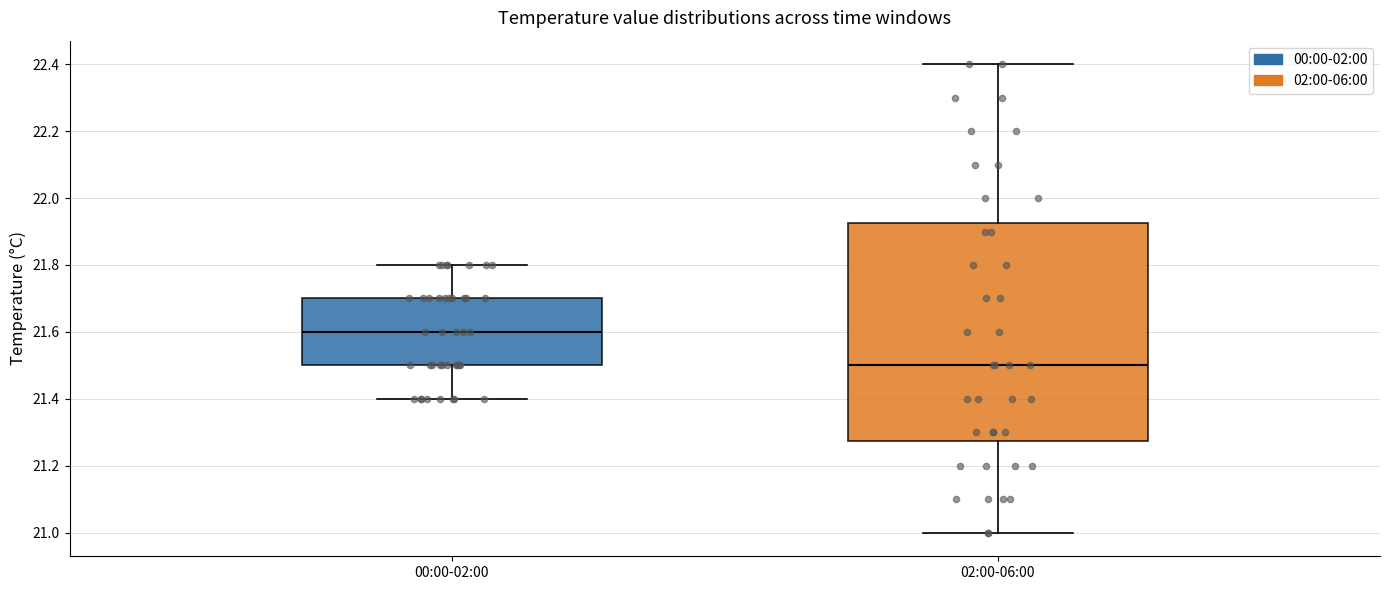

Reading left to right, read every box against the y-axis: the position of its median line, the range the box covers, and the ends of its whiskers. The values are not printed on the chart, so give them approximately, as read against the axis.

00:00-02:00: median 21.60, box 21.50 to 21.70, whiskers 21.40 to 21.80
02:00-06:00: median 21.50, box 21.28 to 21.92, whiskers 21.00 to 22.40